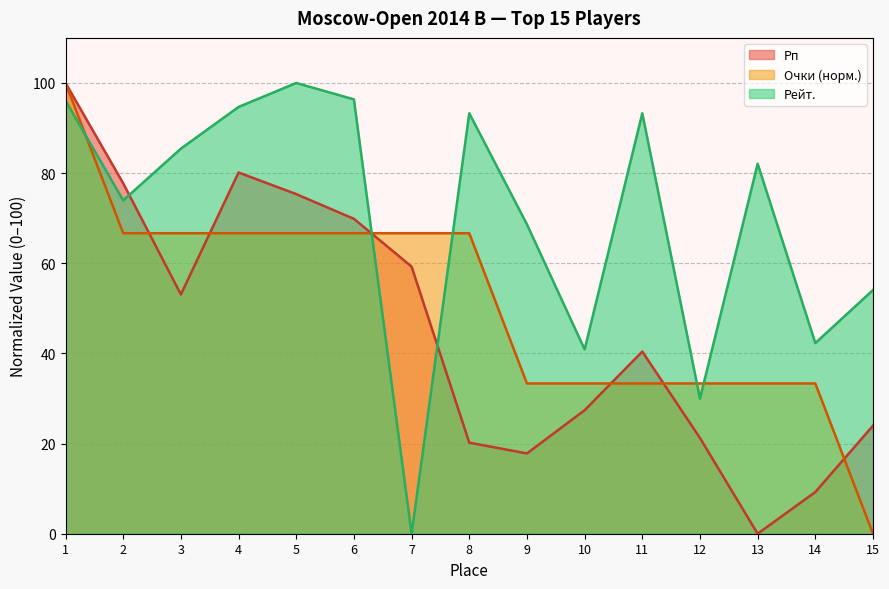

At which label does Очки reach its minimum?

15